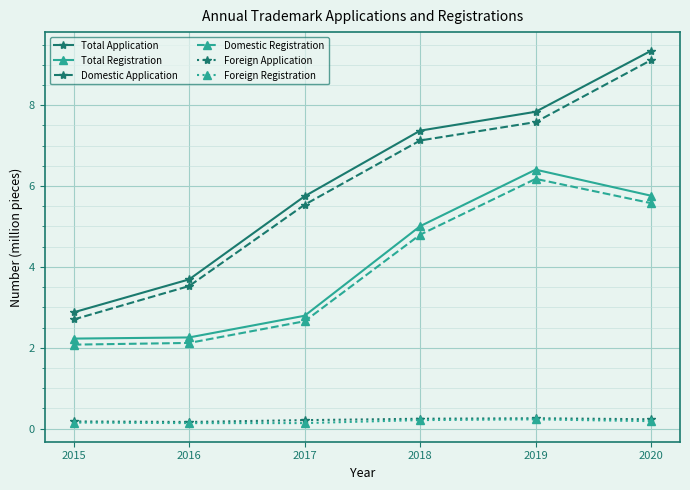

Is the value of Domestic Application at 2019 greater than the value of Foreign Application at 2020?

Yes